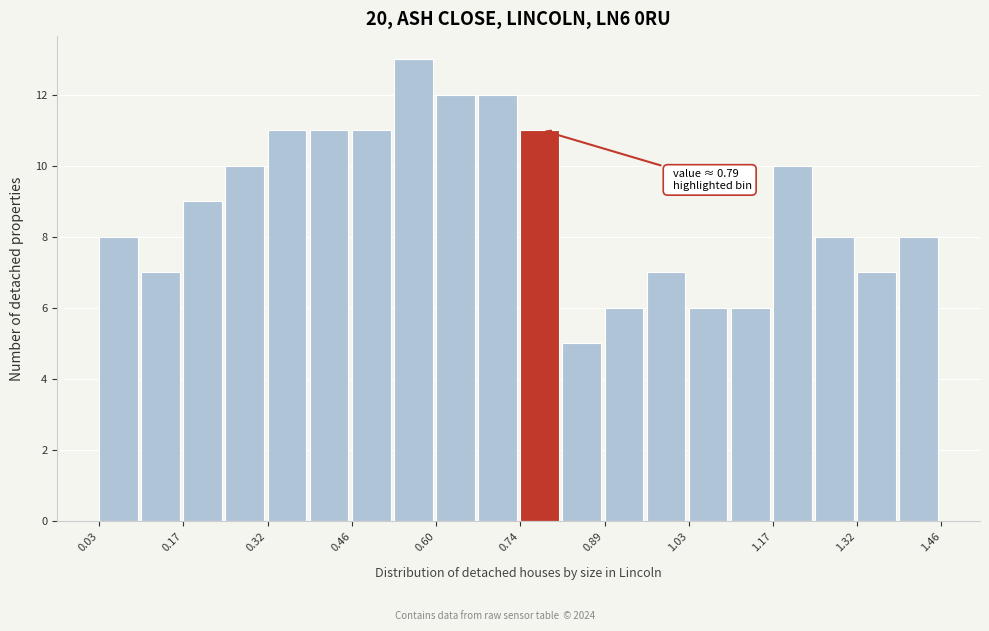

Read against the x-axis, roughly where is the centre of the tallest bar?

0.56